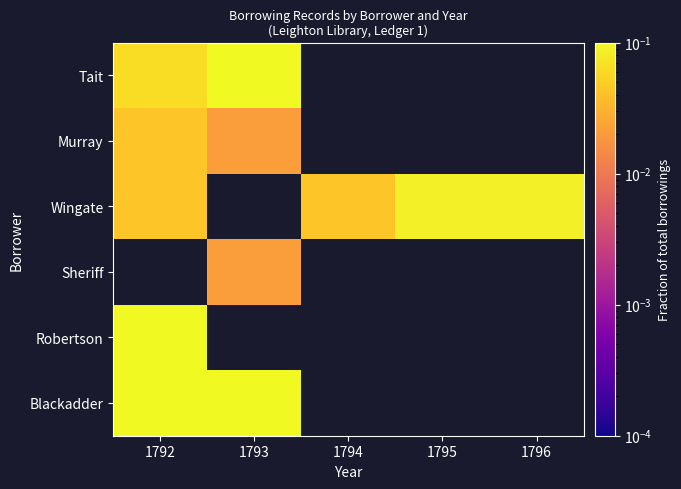

Is the value of Blackadder at 1793 greater than the value of Murray at 1795?

No